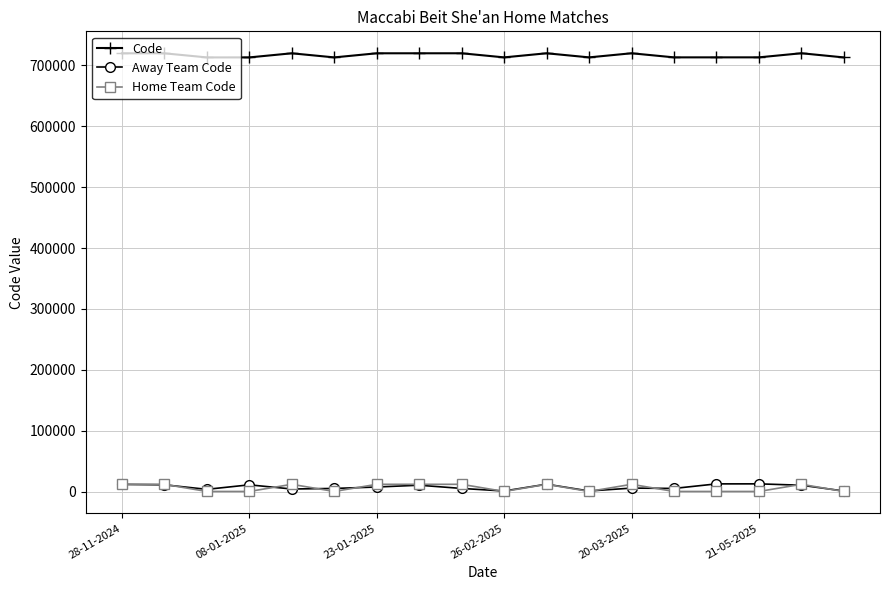

True or false: Code and Away Team Code intersect in this chart.

False